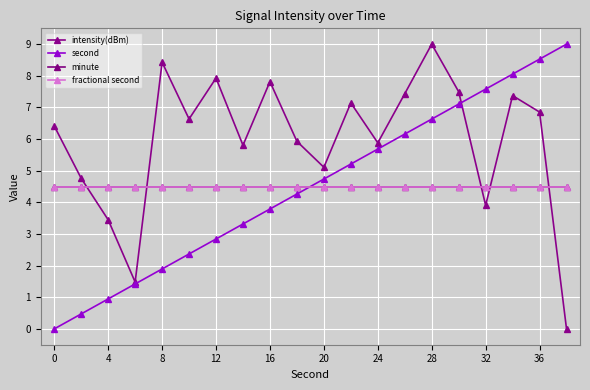

Is this an area chart (filled region under the line)?

No